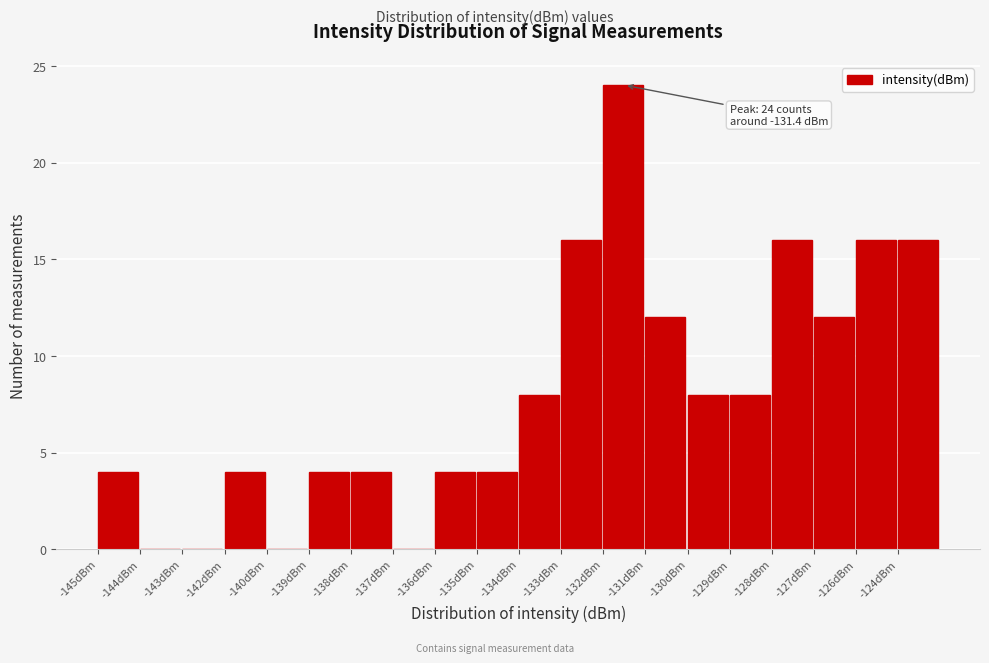

Reading left to right, transcribe all the data shown in this chart.

-145dBm=4	-144dBm=0	-143dBm=0	-142dBm=4	-140dBm=0	-139dBm=4	-138dBm=4	-137dBm=0	-136dBm=4	-135dBm=4	-134dBm=8	-133dBm=16	-132dBm=24	-131dBm=12	-130dBm=8	-129dBm=8	-128dBm=16	-127dBm=12	-126dBm=16	-124dBm=16